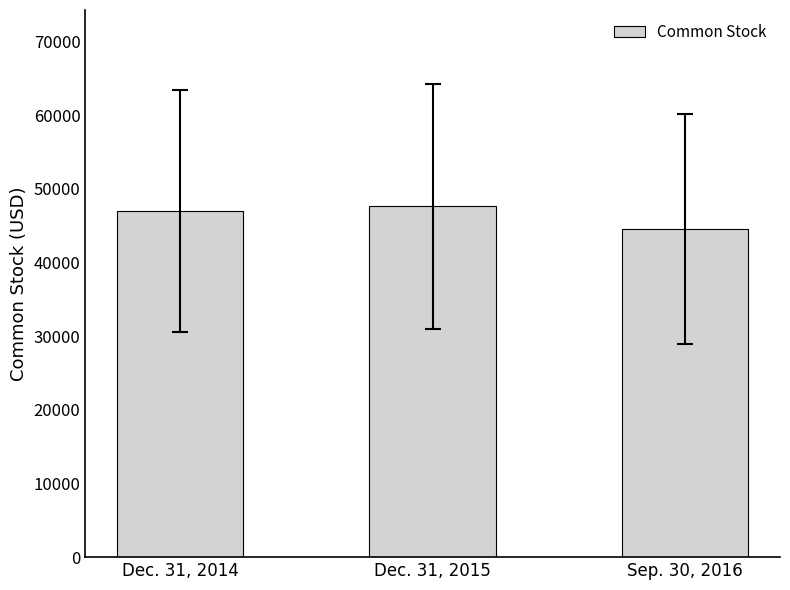

List the labels in order of value, largest first.

Dec. 31, 2015, Dec. 31, 2014, Sep. 30, 2016